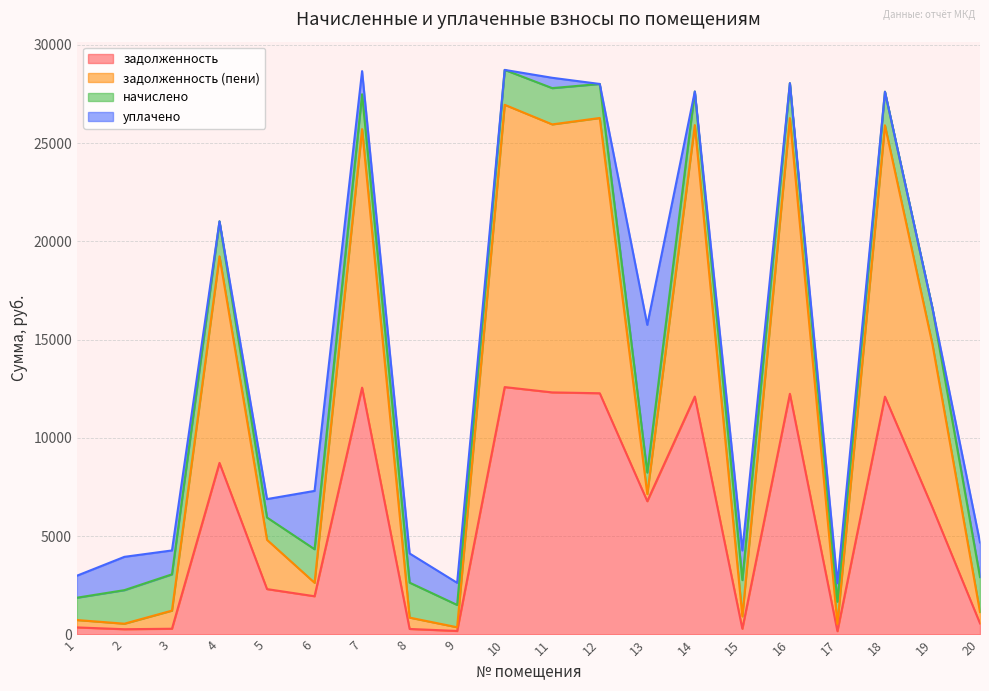

How many values in the задолженность series exceed 6455?

10